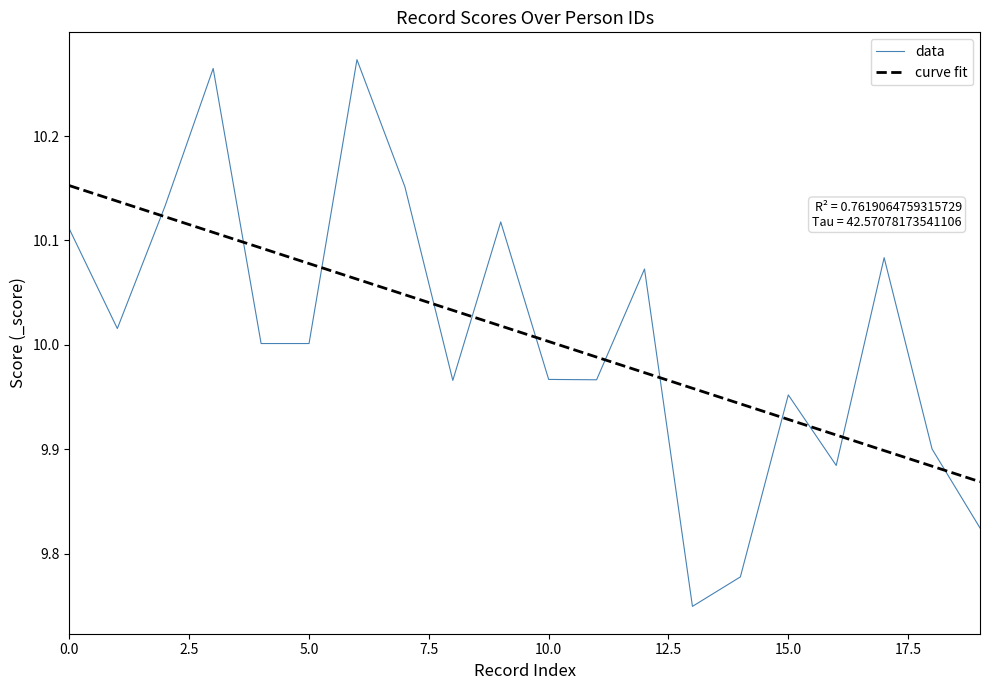

How many intersections are there between data and curve fit?

12